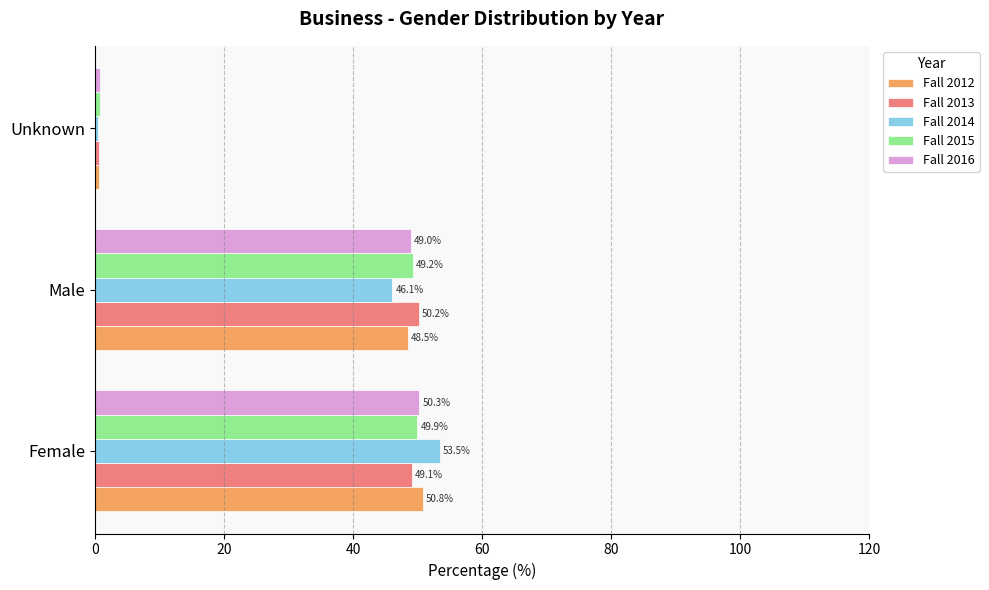

What is the difference between the maximum and minimum values in the Fall 2016 series?

49.5